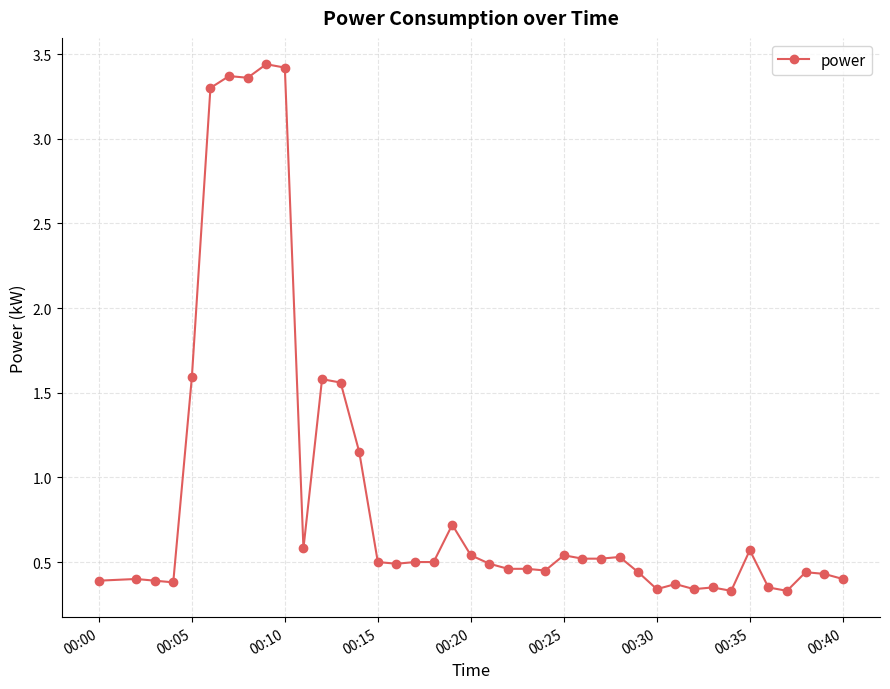

What is the average value?

0.9